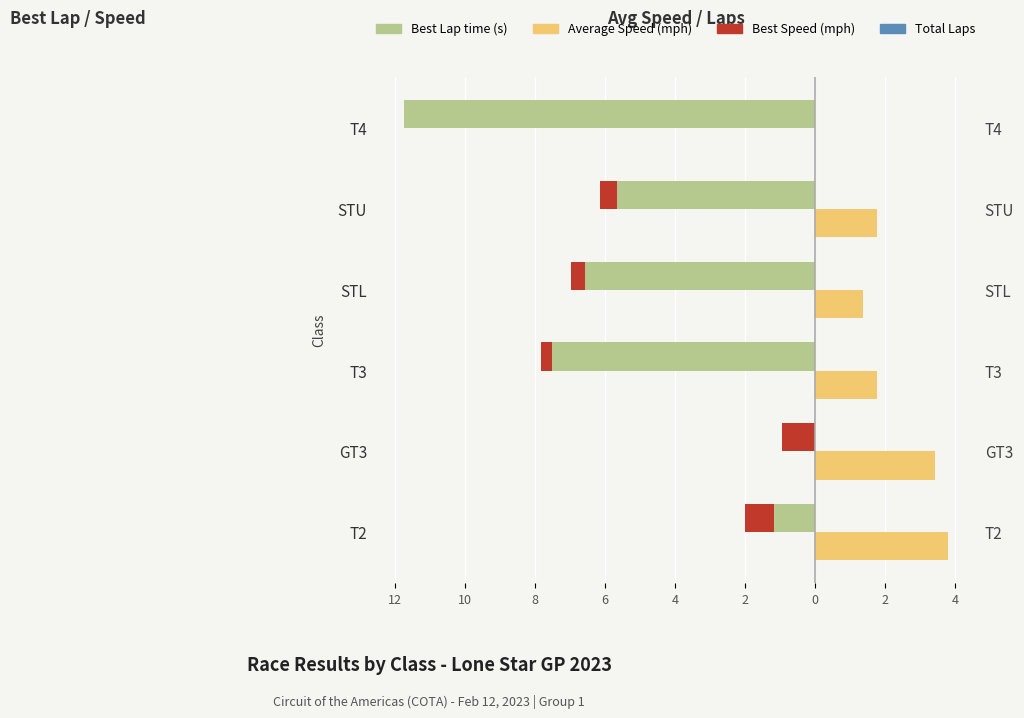

What is the average value of the Total Laps series?

2.0